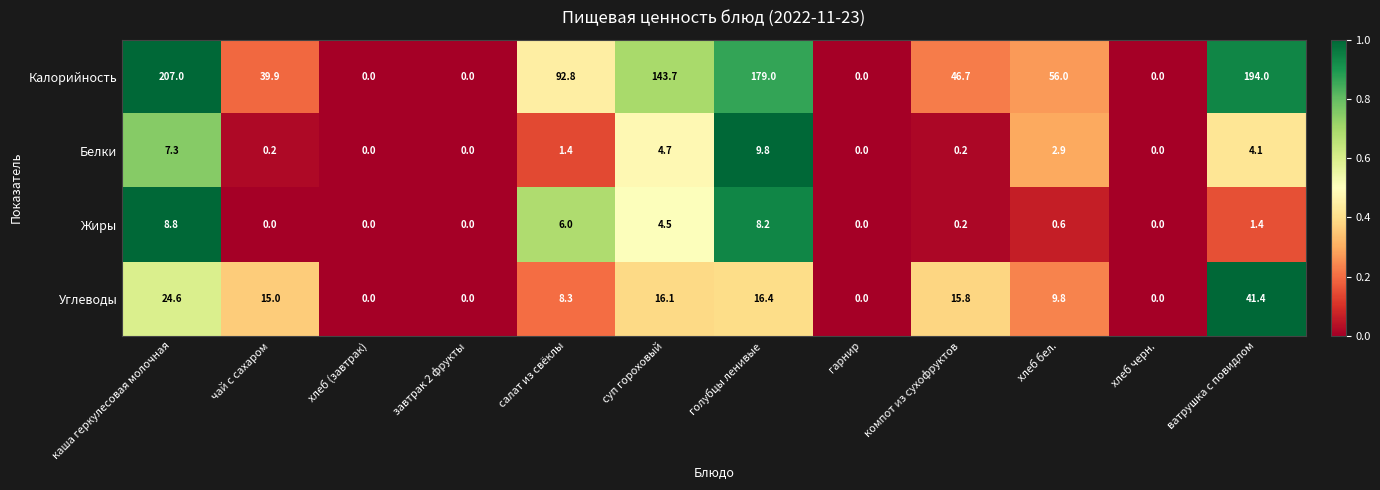

What is the average value of the Жиры series?

2.5